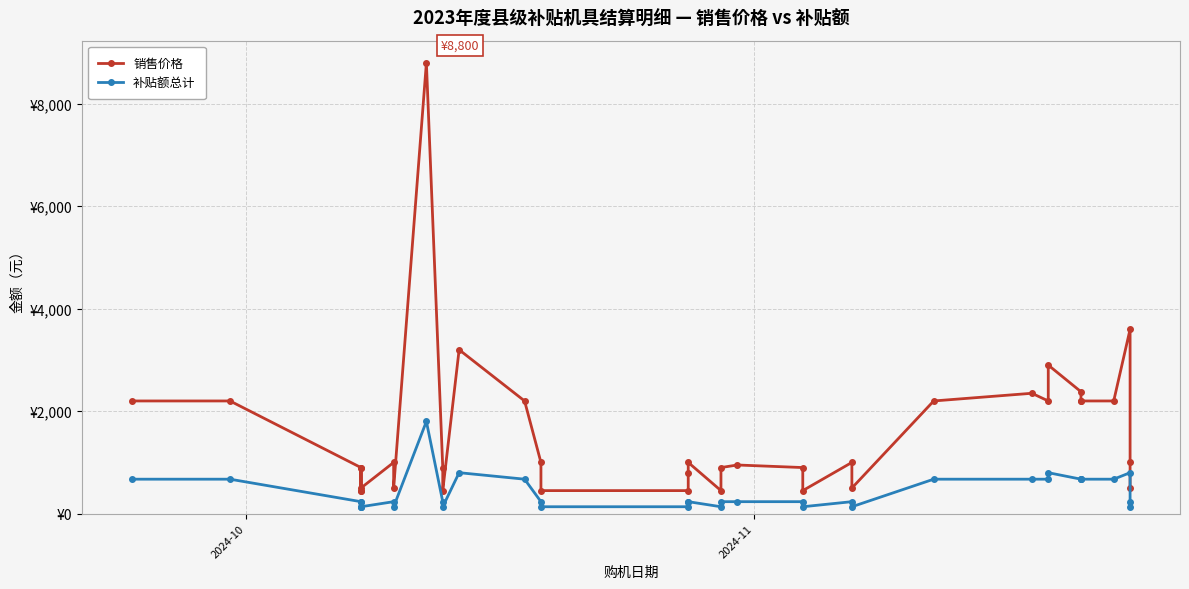

At how many categories does at least one series exceed 4758?

1